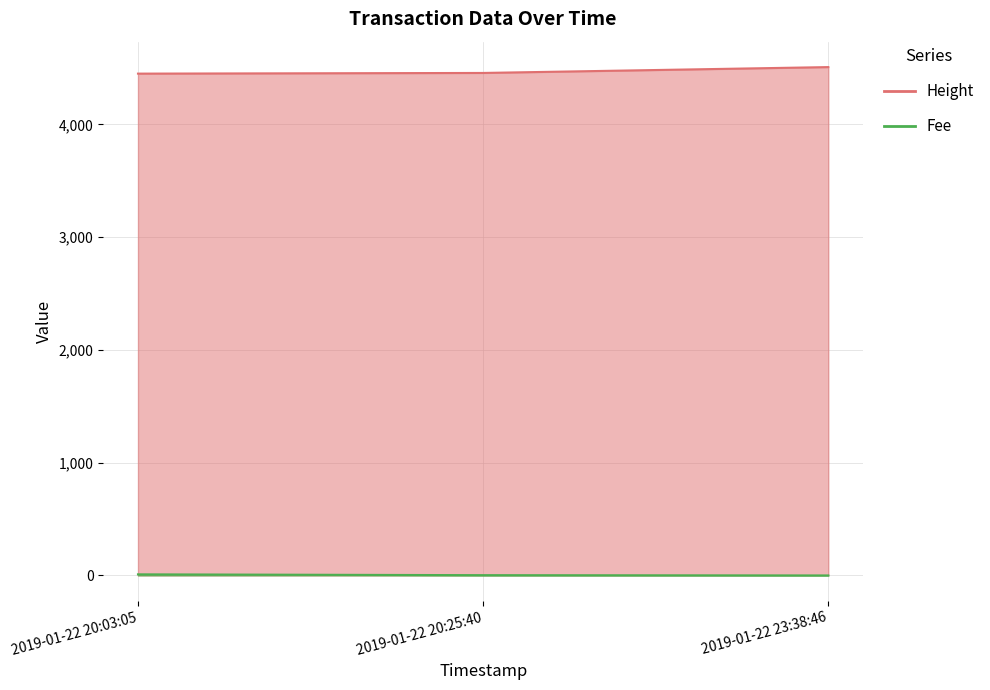

Does the chart display data point markers on the line(s)?

No